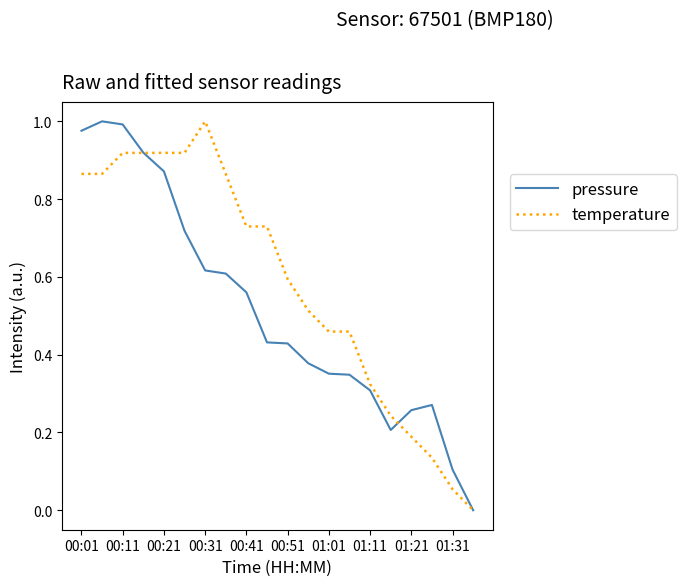

Rank the series by their average value, from lowest to highest.

pressure, temperature